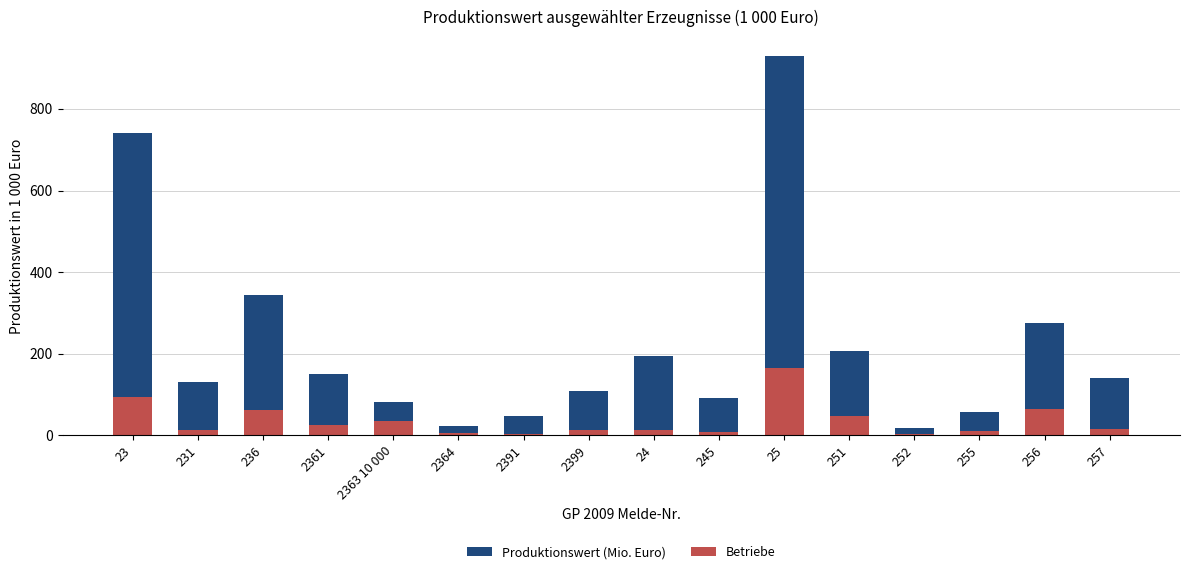

At which category is the sum across all series the highest?

25